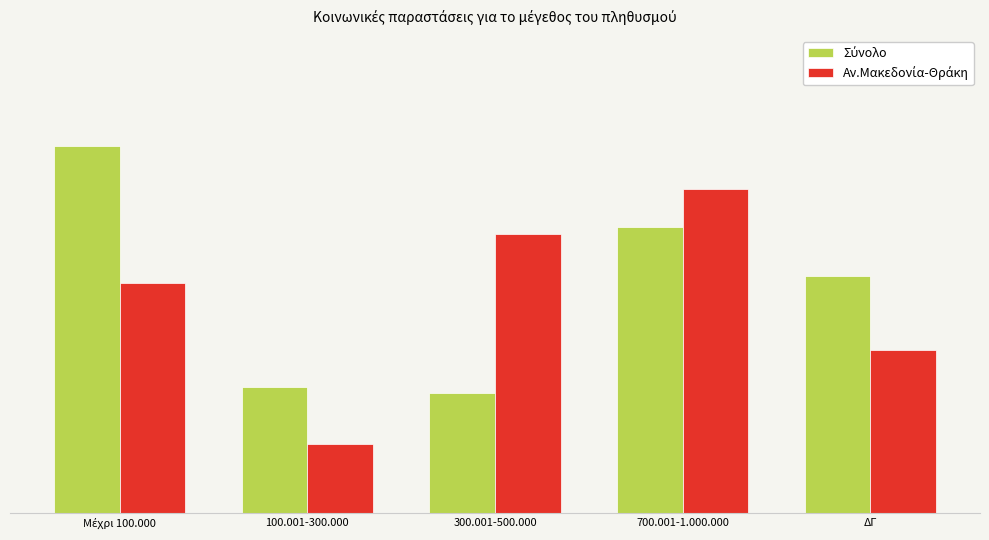

Does the chart contain stacked bars?

No